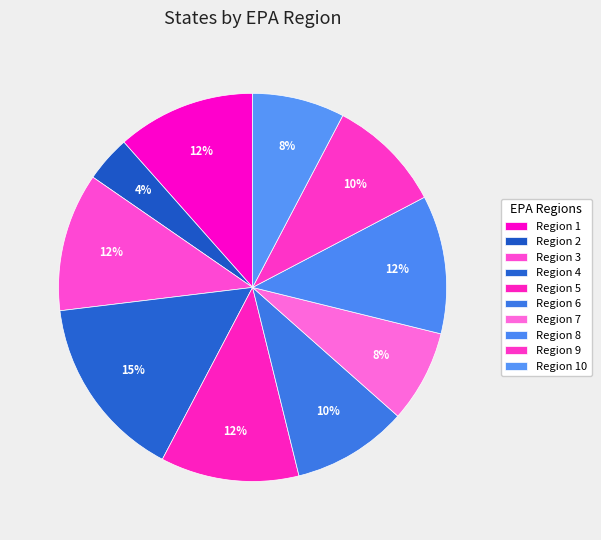

To the nearest percent, what is the average slice percentage?

10%